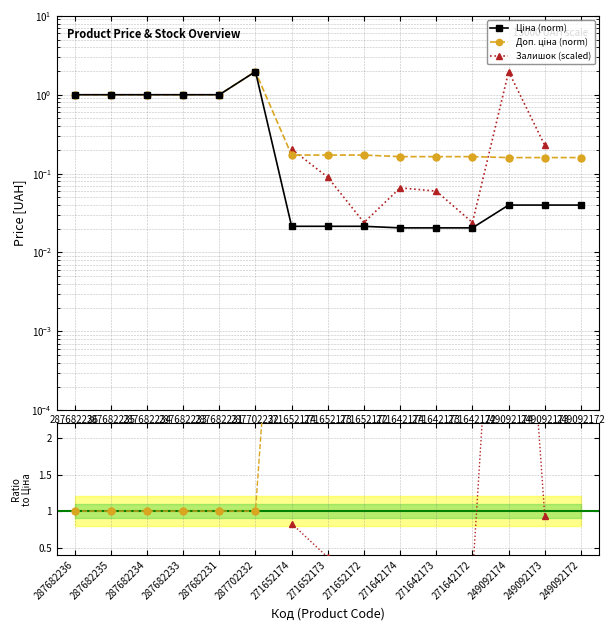

What is the value of the Залишок ratio point at the 12th from the left?

0.1